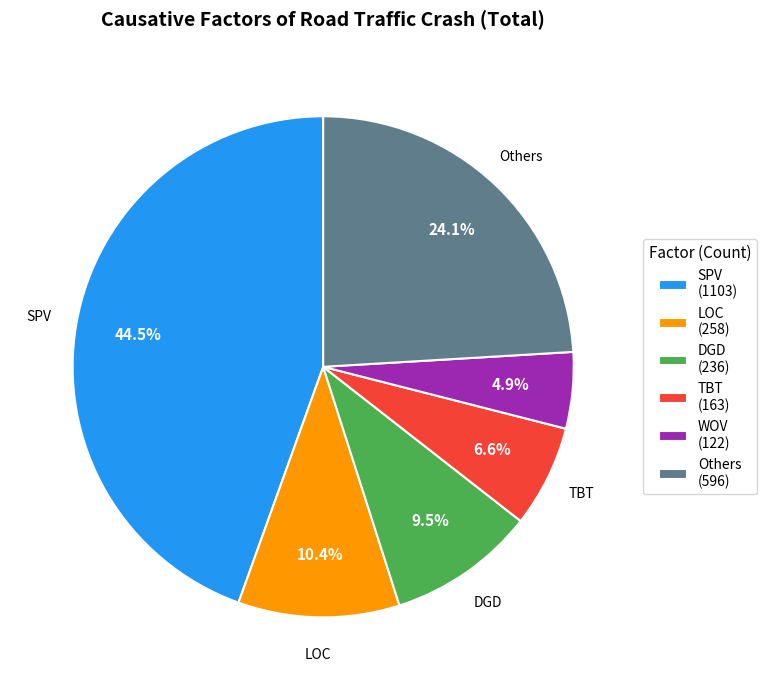

Rank the categories by value from highest to lowest.

SPV (1103), Others (596), LOC (258), DGD (236), TBT (163), WOV (122)